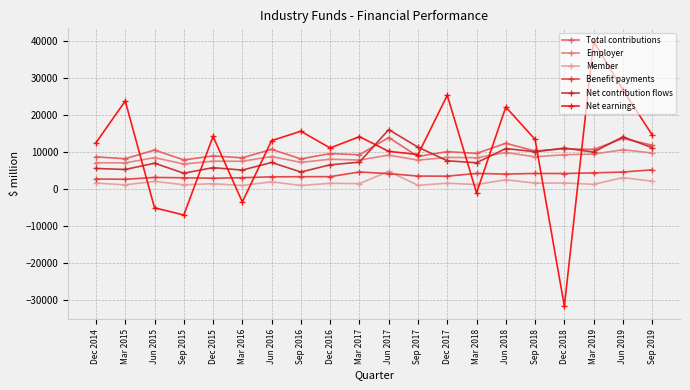

Which series changed the most between Jun 2015 and Sep 2016?

Net earnings